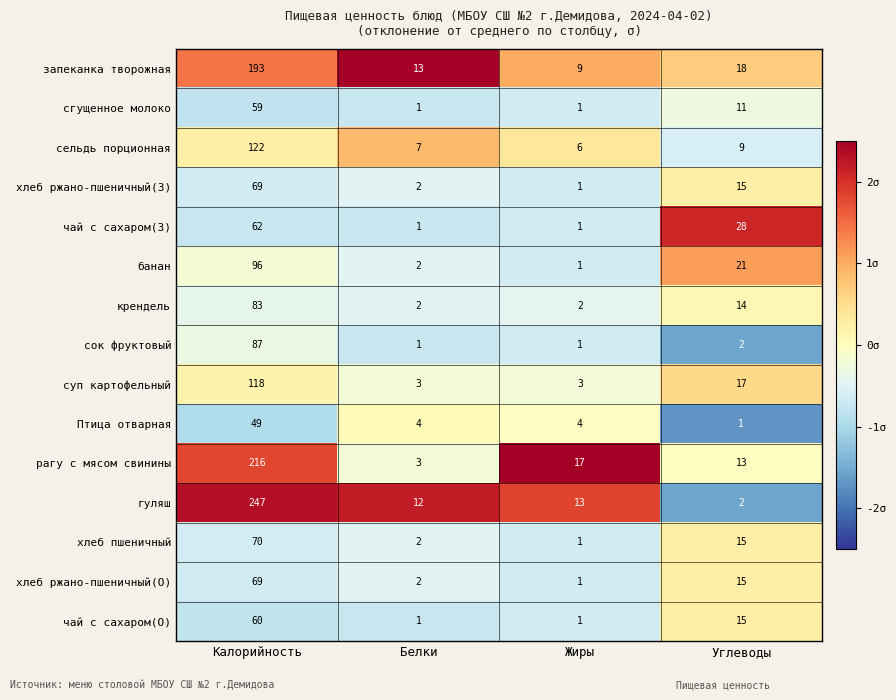

Which series has the largest total across all categories?

гуляш